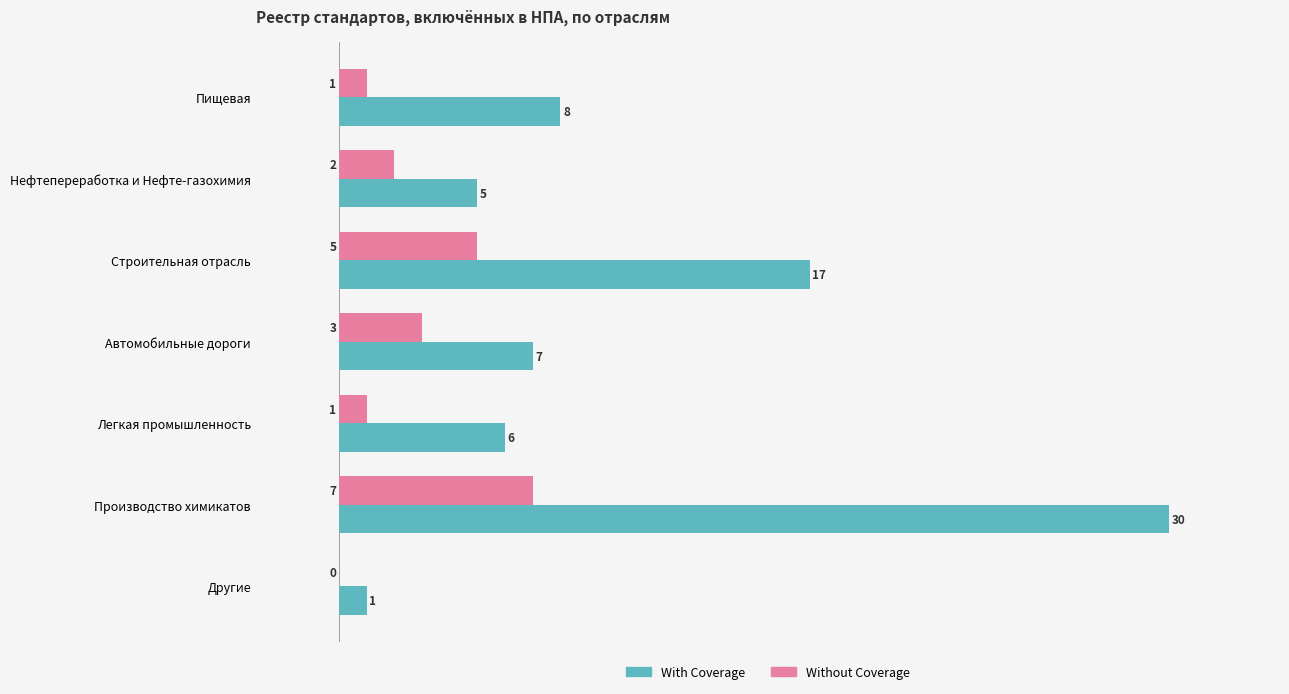

Where is Without Coverage nearest to the value 3?

Автомобильные дороги